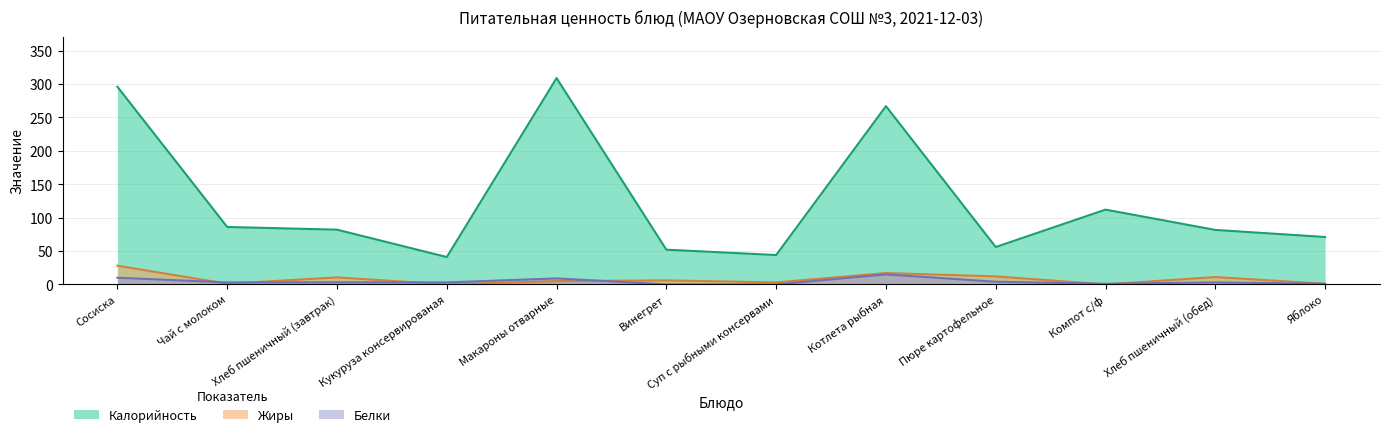

What value does the Белки series have at Кукуруза консервированая?

3.0